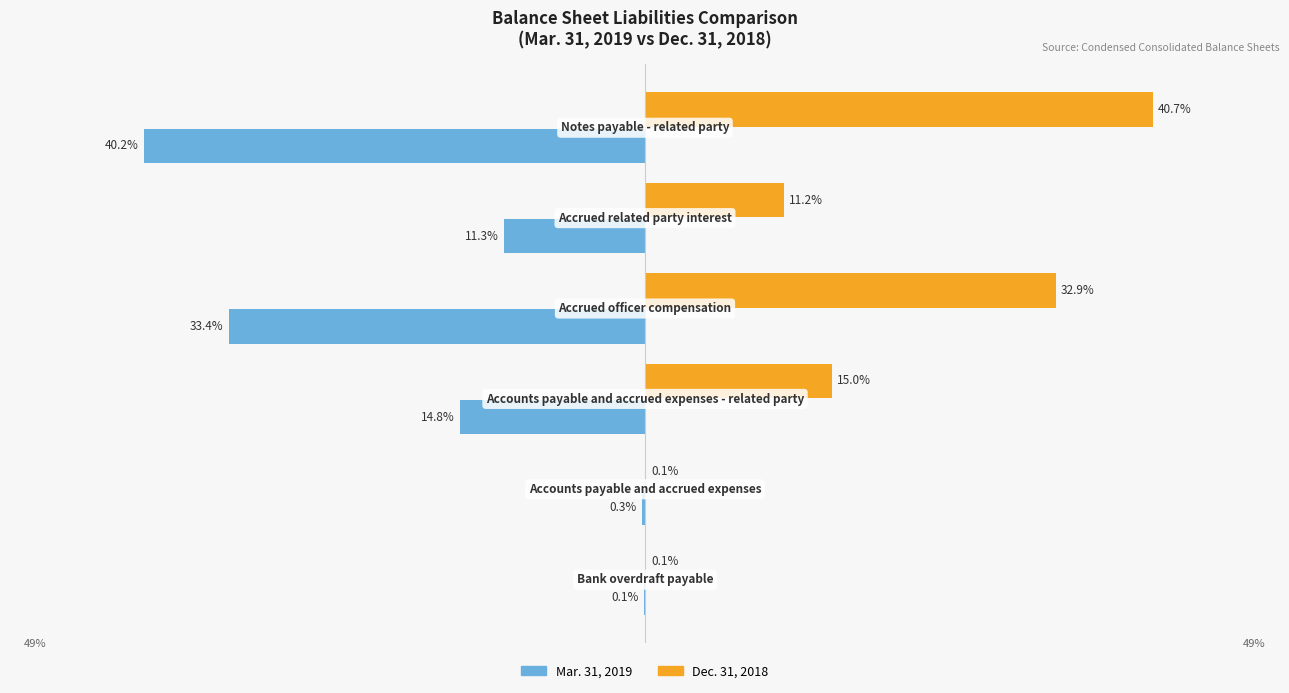

Which series has the largest total across all categories?

Dec. 31, 2018